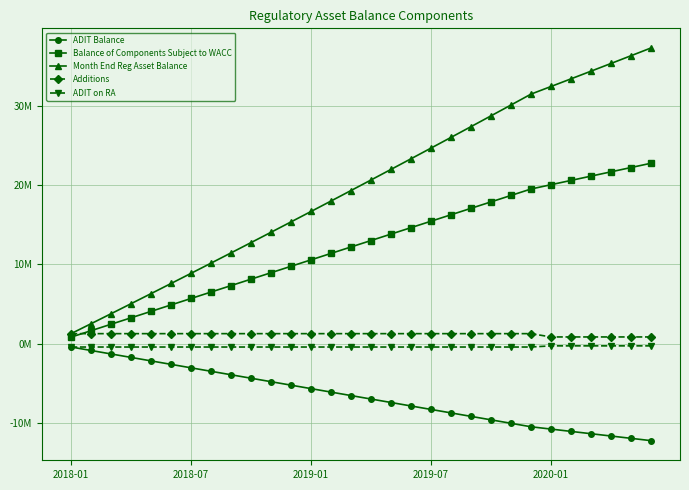

Does the chart have visible grid lines?

Yes